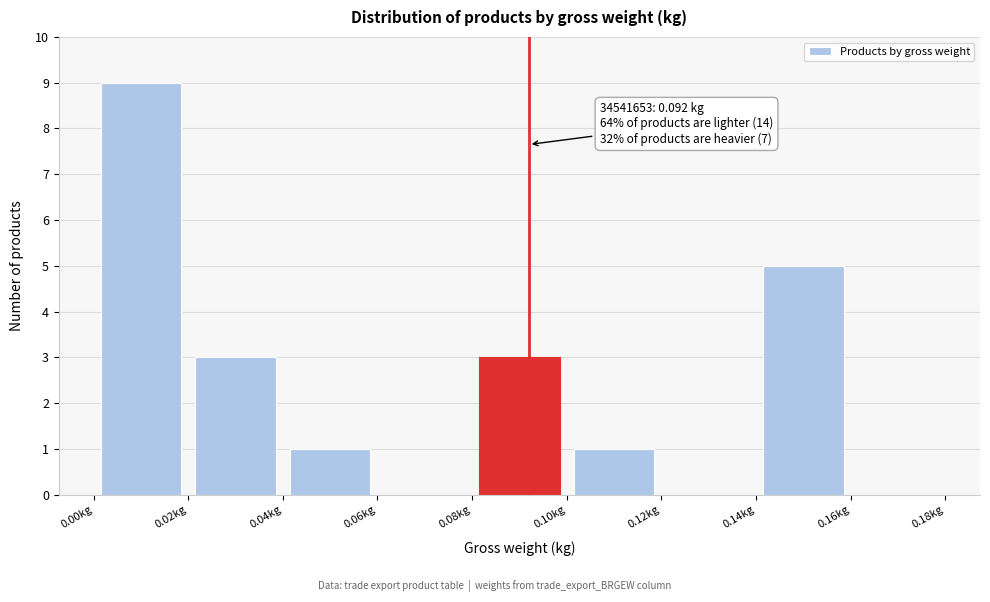

Over which range of the x-axis is the bar tallest?

0.00 to 0.02